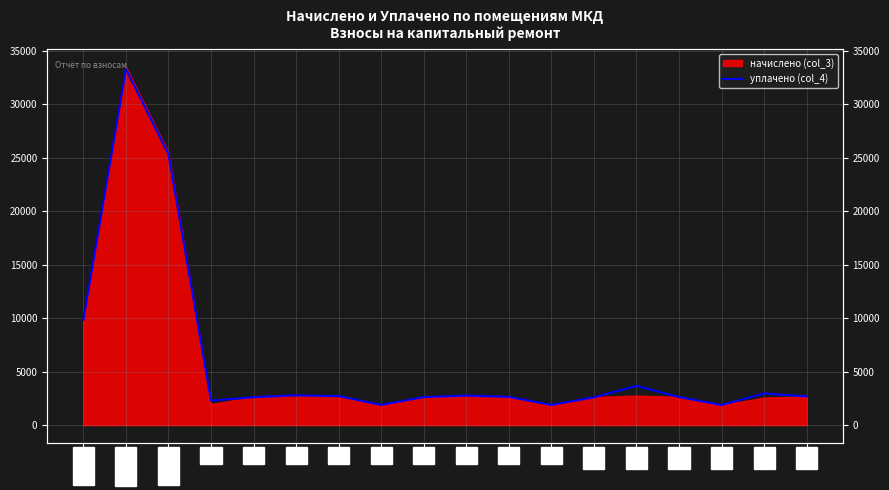

Reading left to right, extract all data points from this chart.

9836.1	33294.8	25330.5	2285.8	2611.9	2783.2	2709.8	1890.1	2618.1	2758.8	2642.5	1884.0	2599.7	3668.4	2624.2	1877.9	2962.4	2679.3